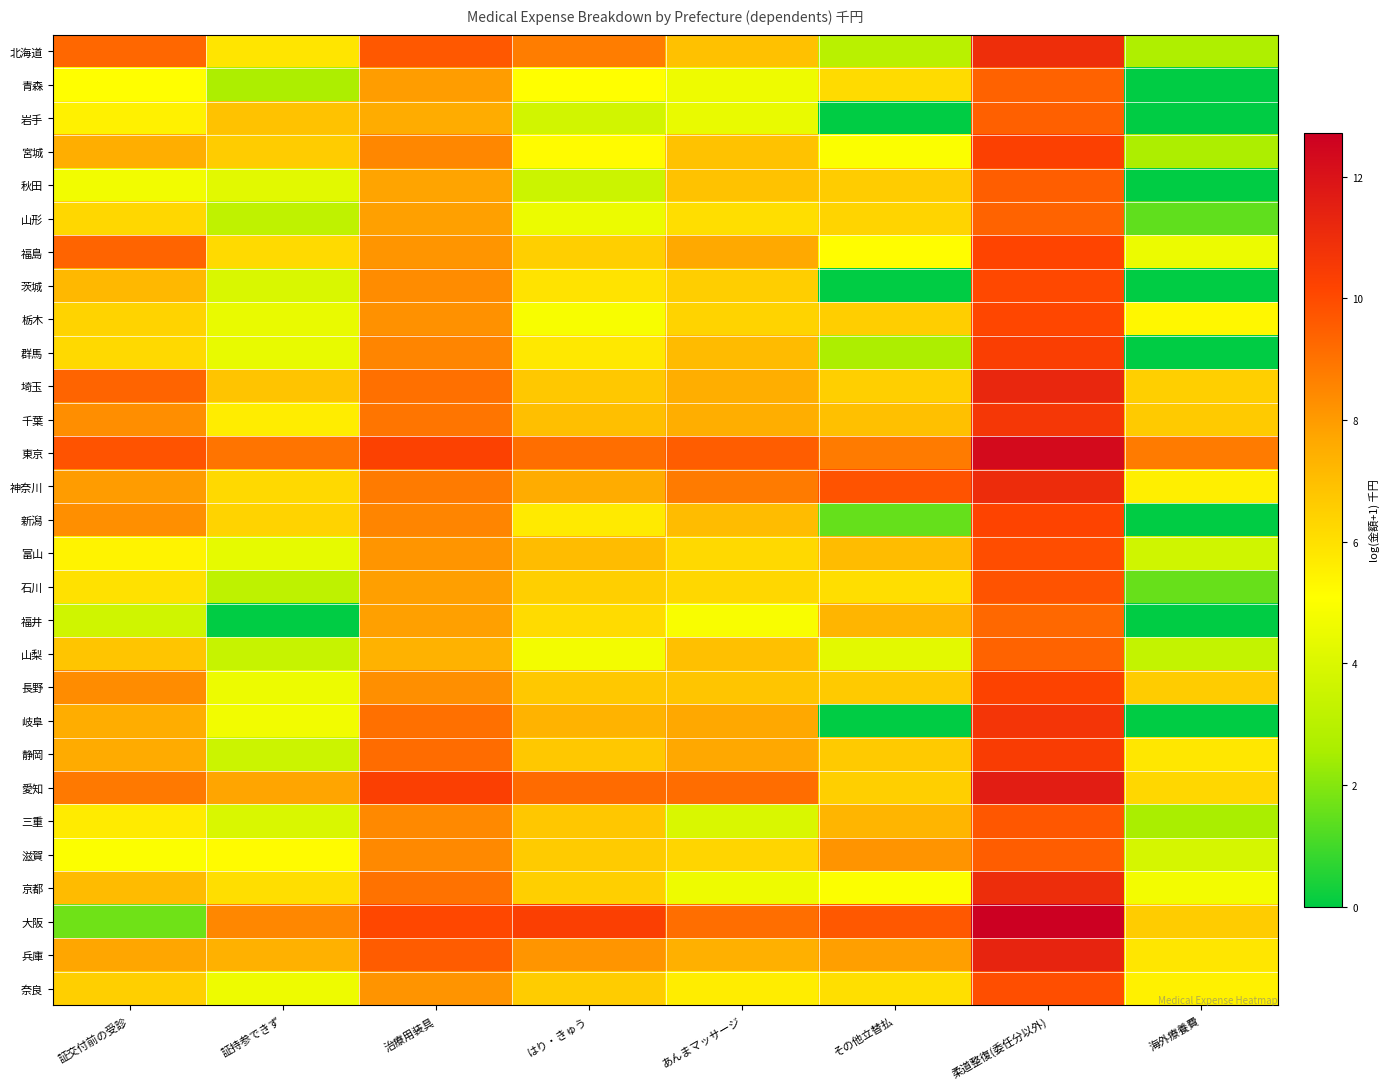

What is the total value across all series at 証持参できず?

149.7